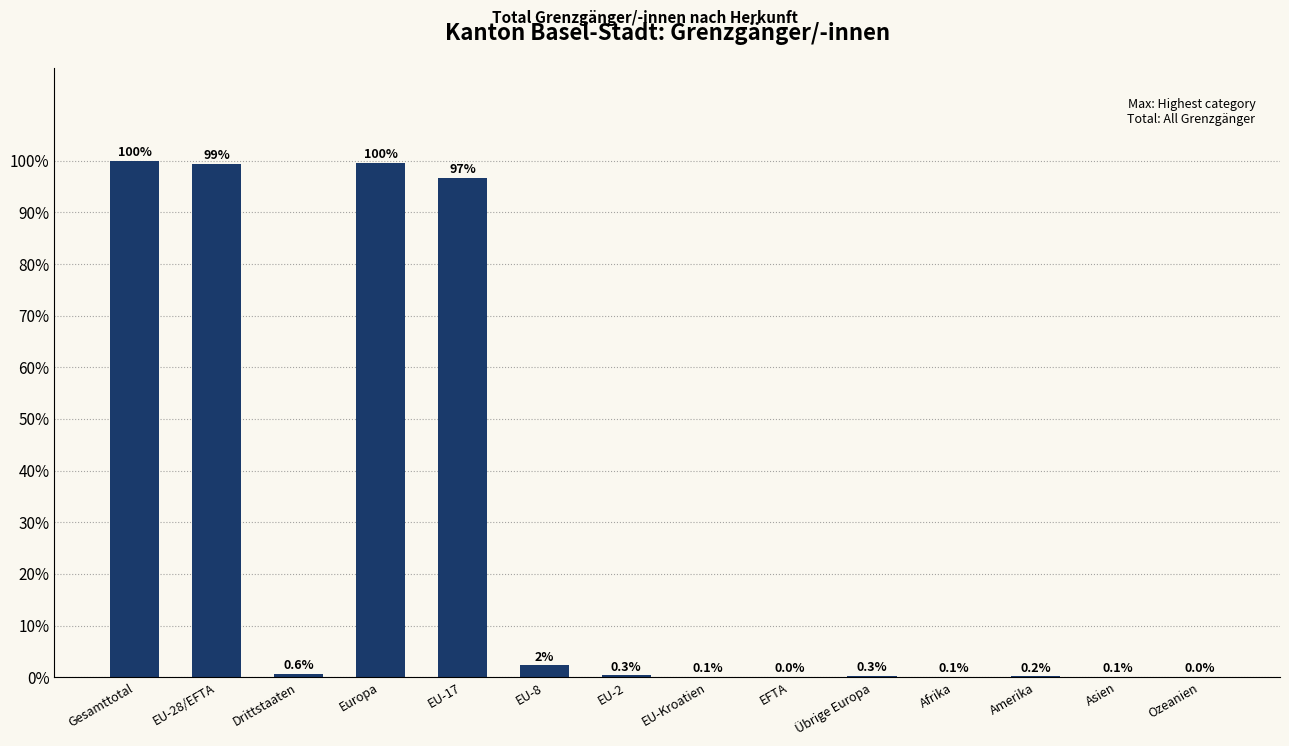

What is the approximate value at Asien?

0.1